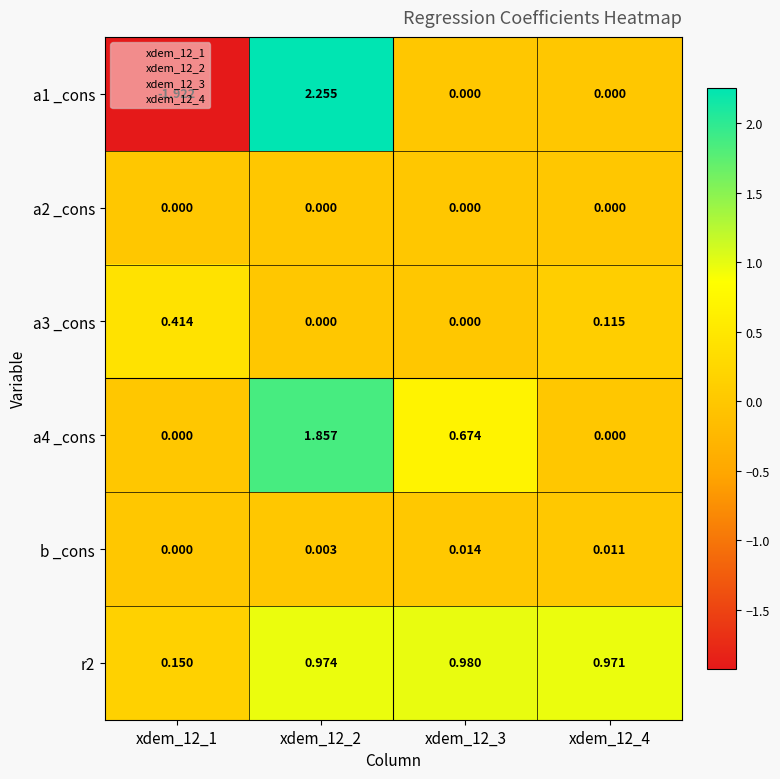

How many data points in a1 _cons are less than 0?

1